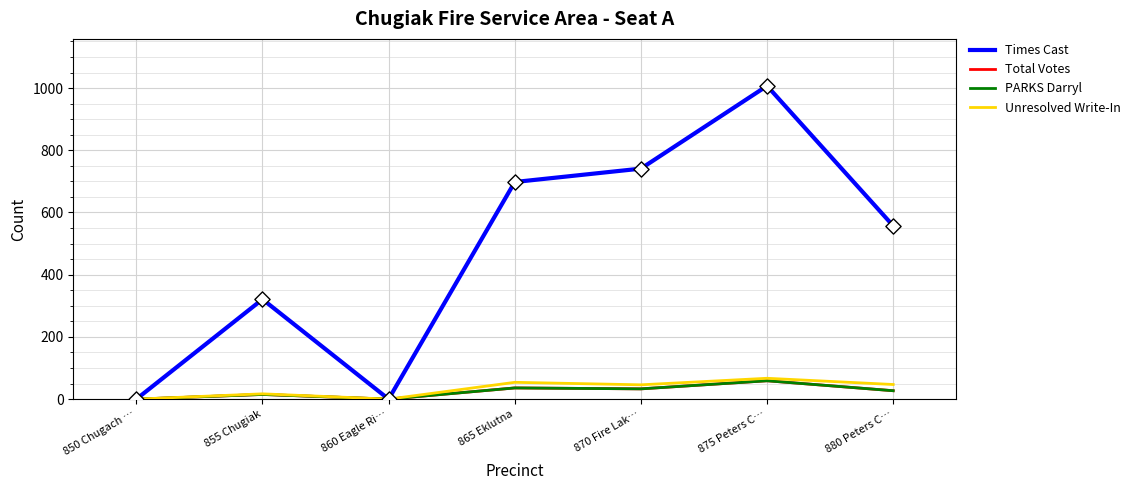

At which category is the sum across all series the highest?

875 Peters C…